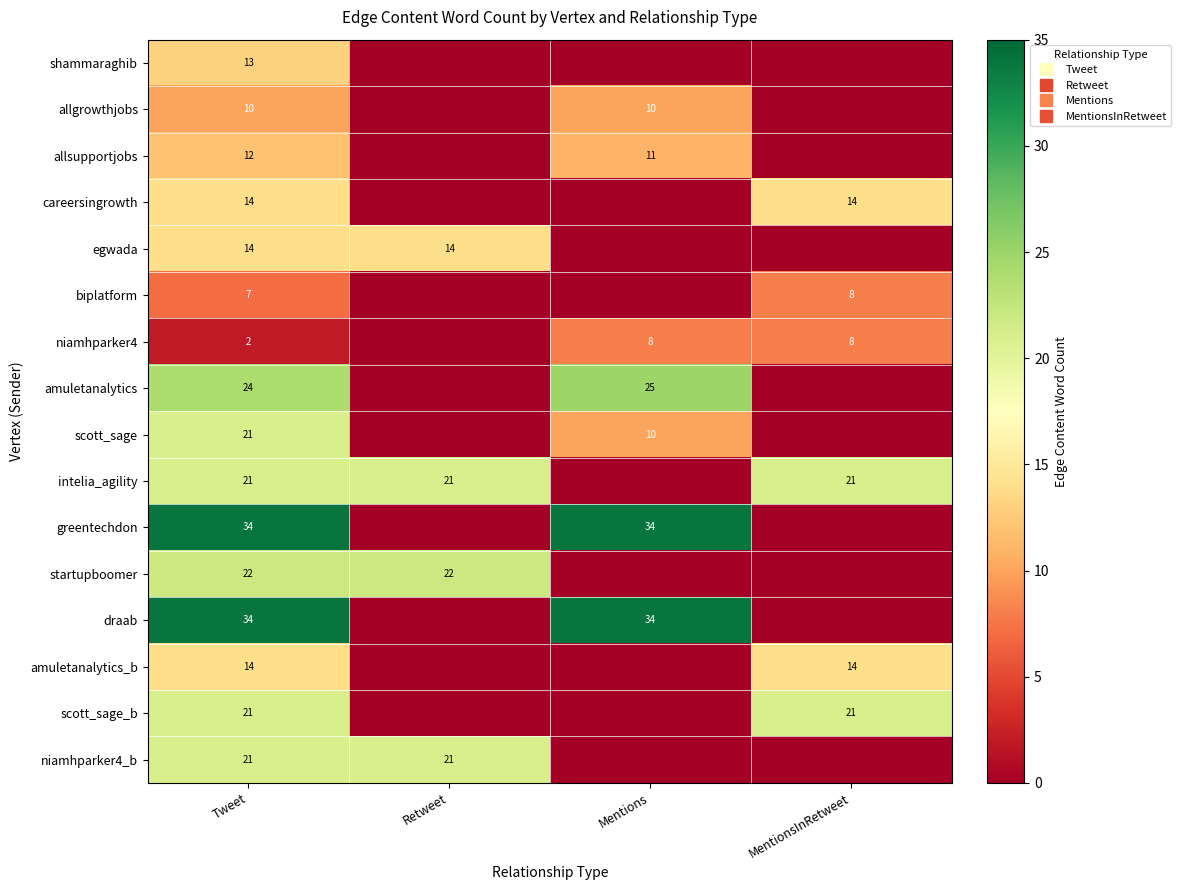

The niamhparker4_b series shows 21 at Retweet. True or false?

True